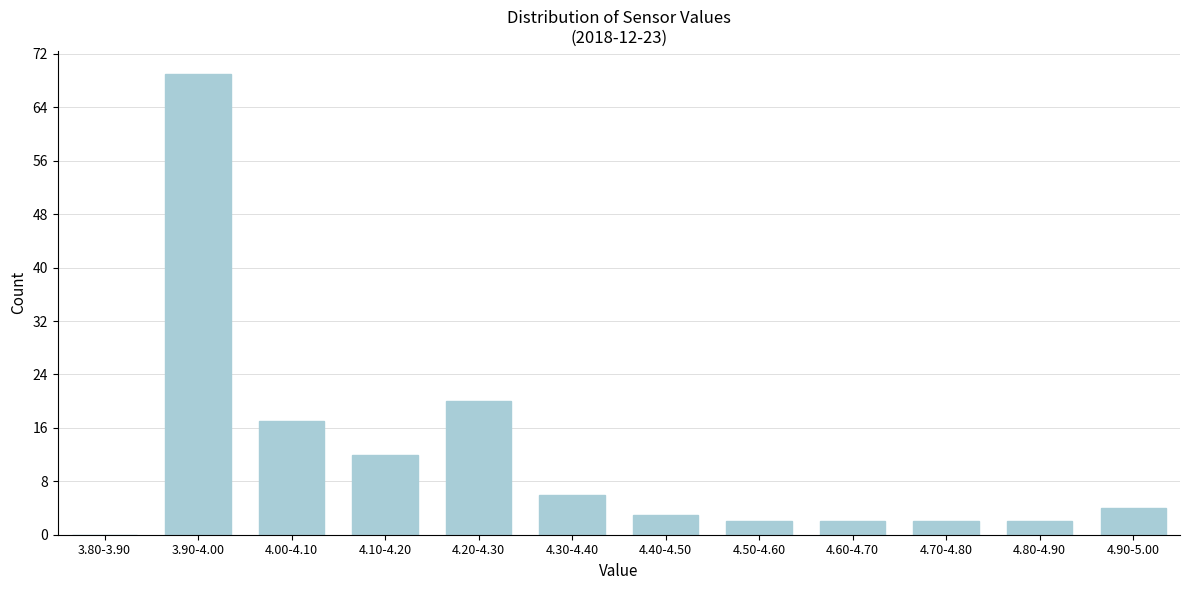

Reading left to right, transcribe all the data shown in this chart.

3.80-3.90=0	3.90-4.00=69	4.00-4.10=17	4.10-4.20=12	4.20-4.30=20	4.30-4.40=6	4.40-4.50=3	4.50-4.60=2	4.60-4.70=2	4.70-4.80=2	4.80-4.90=2	4.90-5.00=4